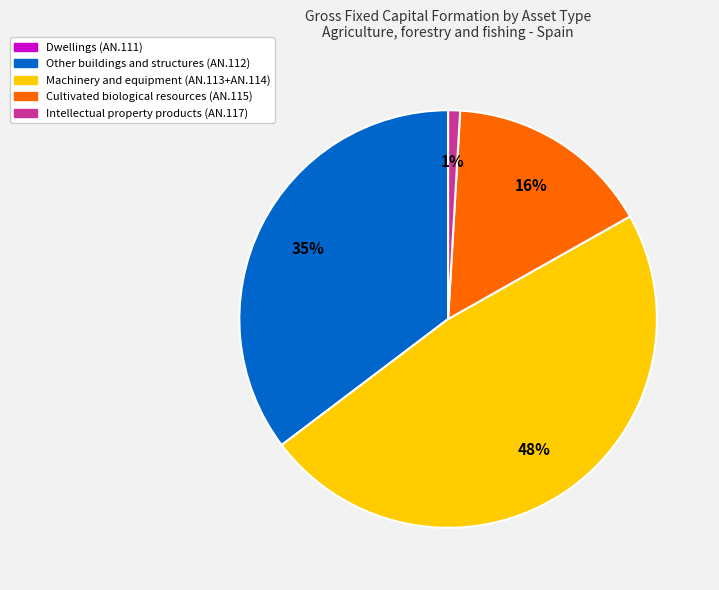

To the nearest percent, what is the difference between the largest and smallest slice percentages?

47%